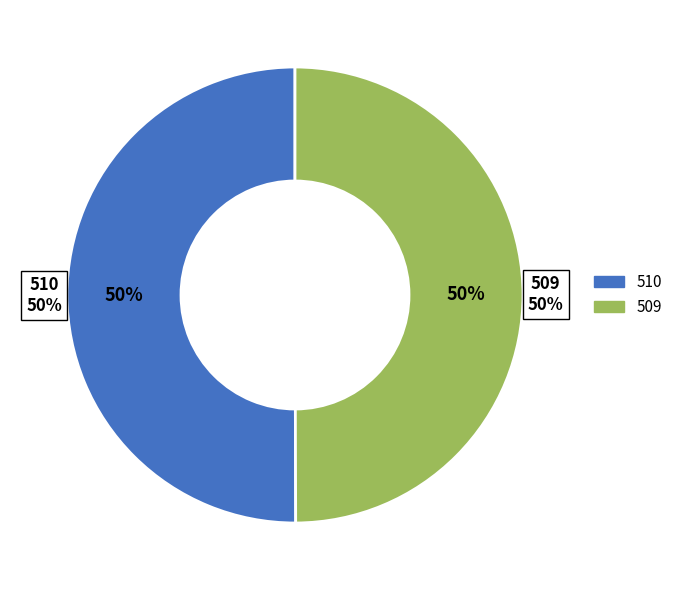

How many slices are in this pie chart?

2